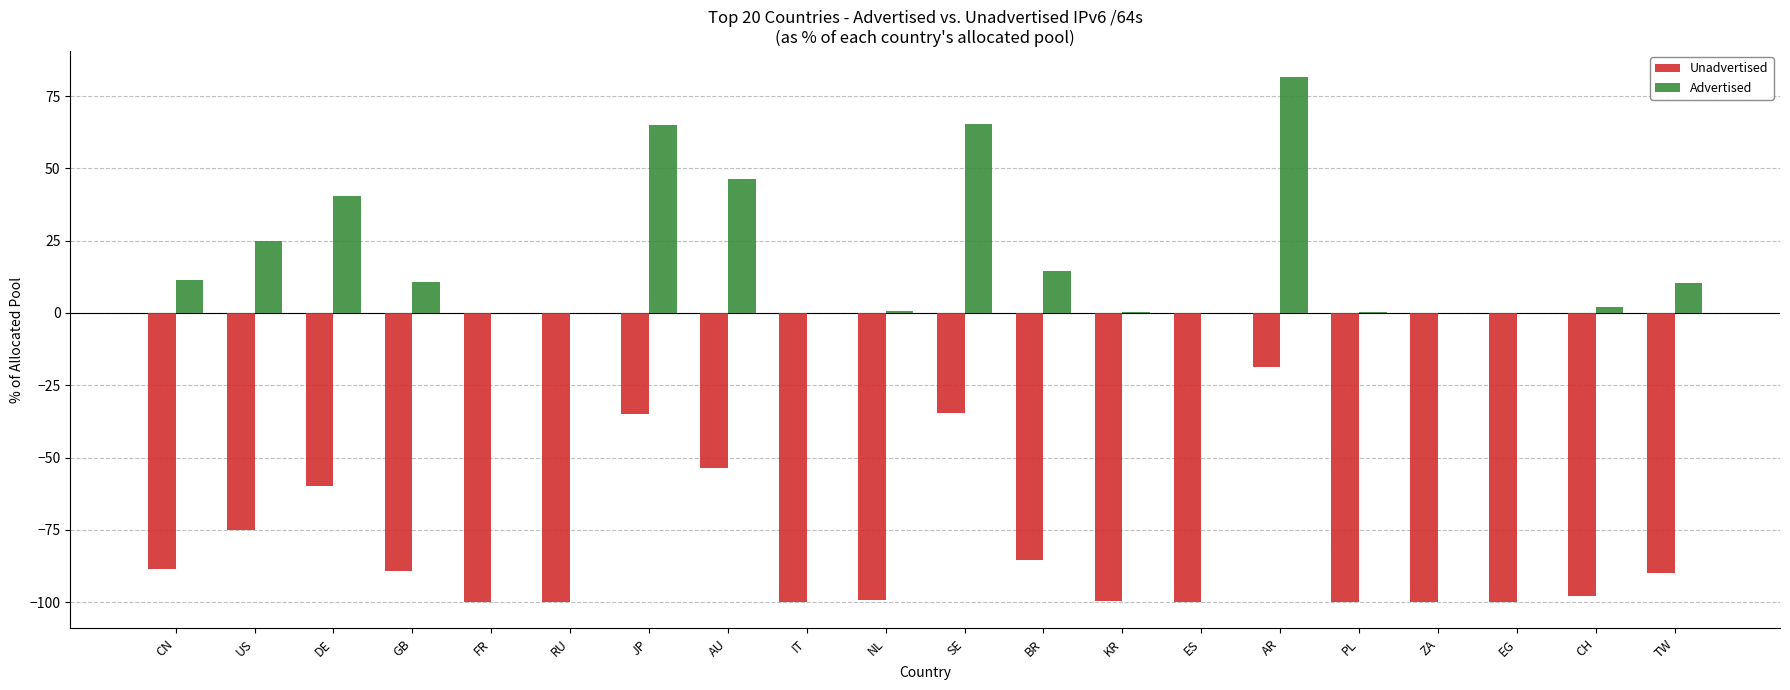

Where is Advertised nearest to the value 40?

DE